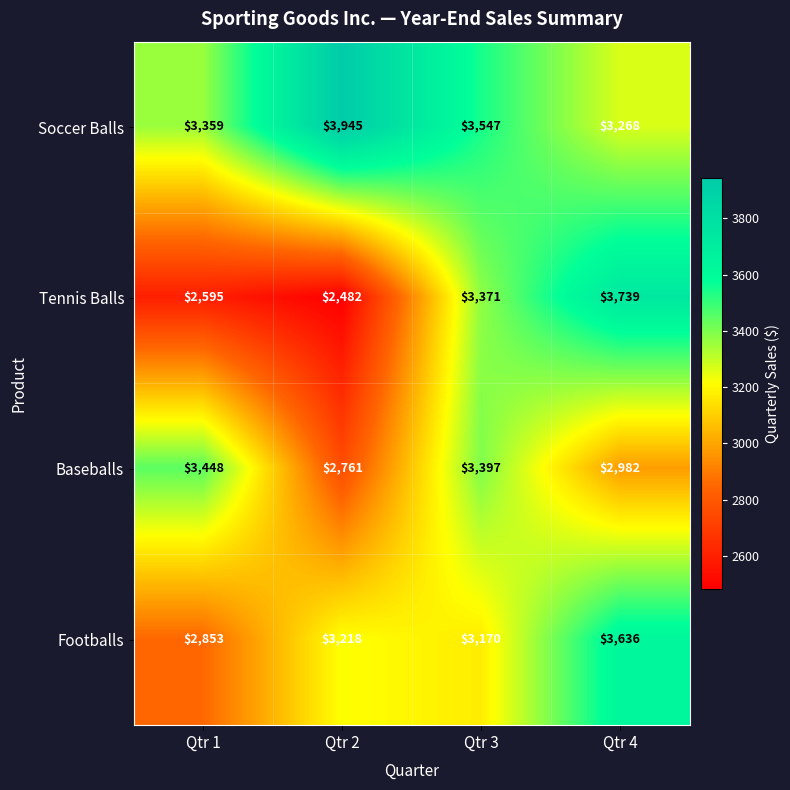

What is the total value across all series at Qtr 4?

13625